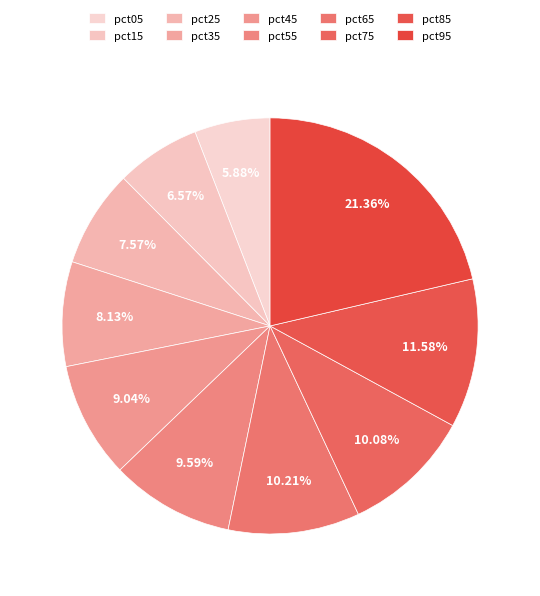

Does any single category account for the majority?

No